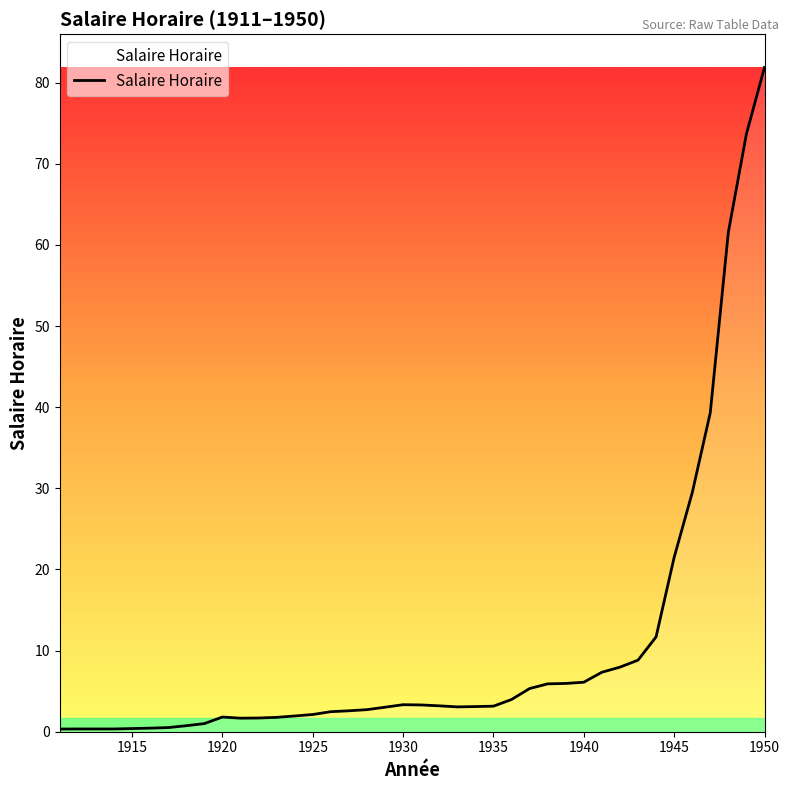

What is the difference between the second highest and second lowest values?

73.3